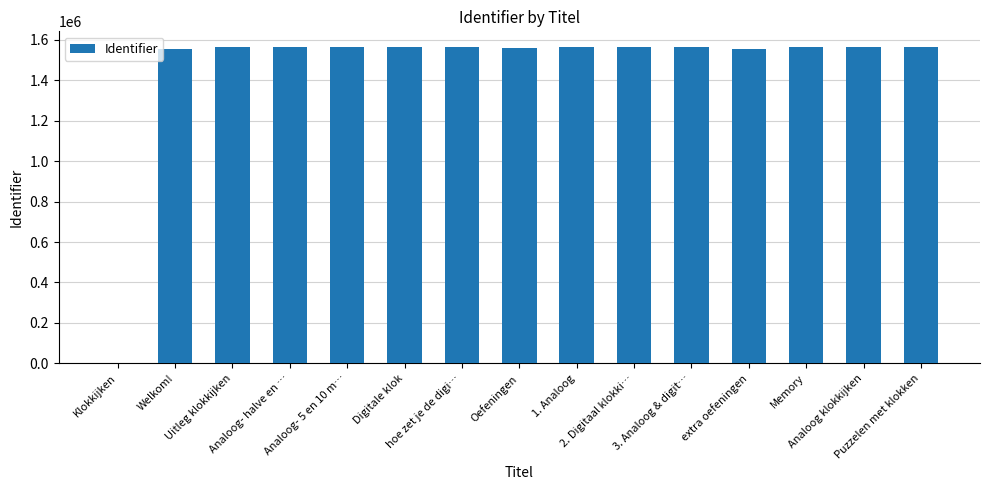

What is the ratio of the value at 3. Analoog & digit… to the value at Memory?

1.0